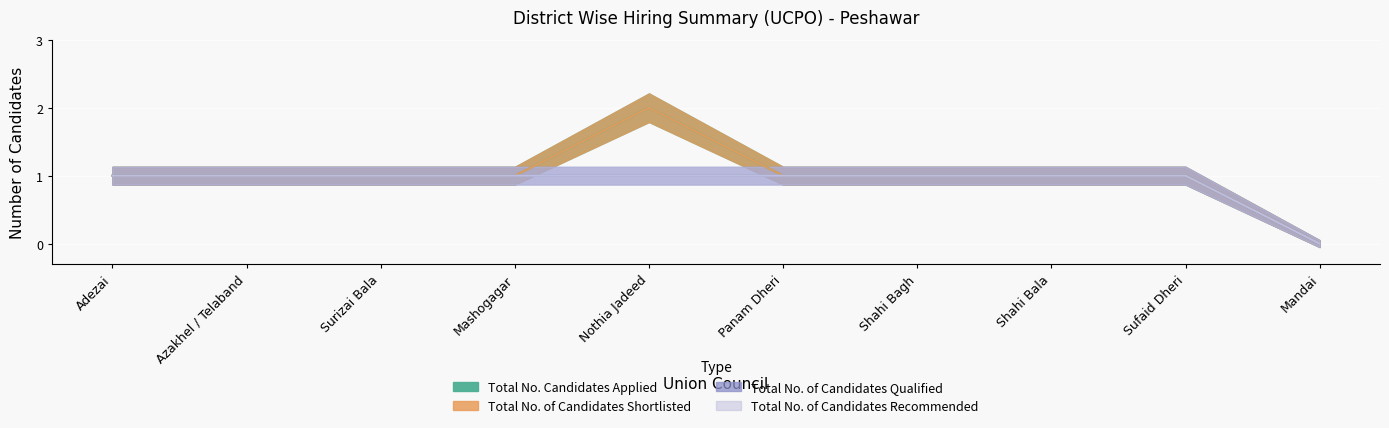

The value of Total No. Candidates Applied at Nothia Jadeed is 2. True or false?

True